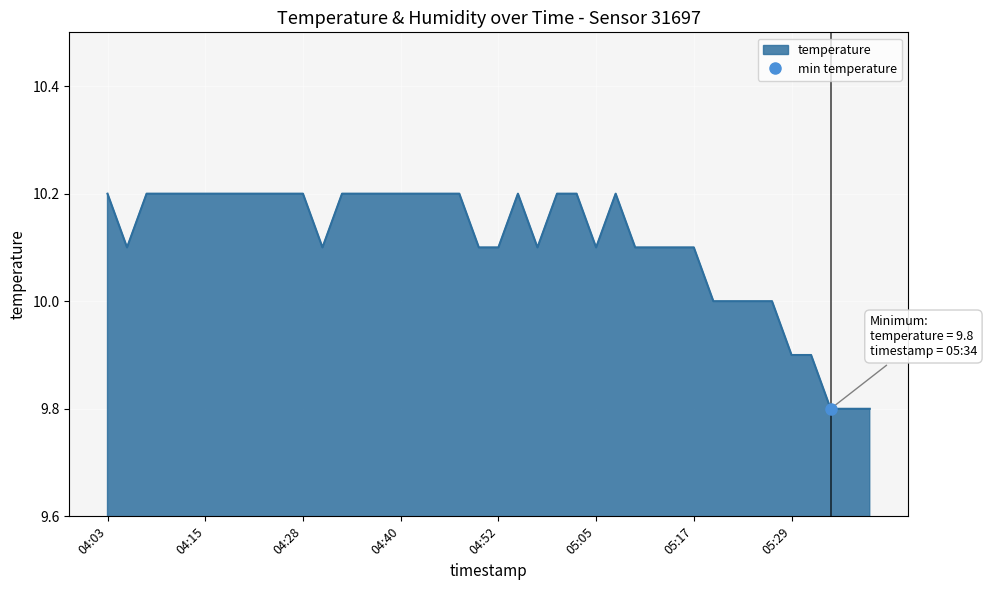

What is the difference between the values at 04:52 and 04:45?

0.1